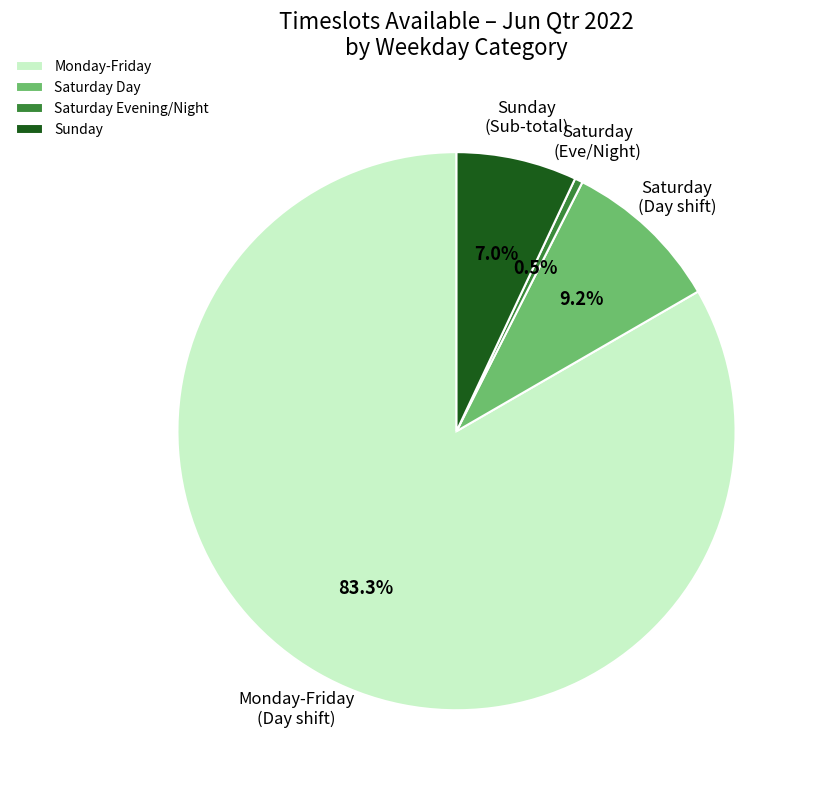

What is the total percentage of Monday-Friday and Saturday Evening/Night?

83.8%